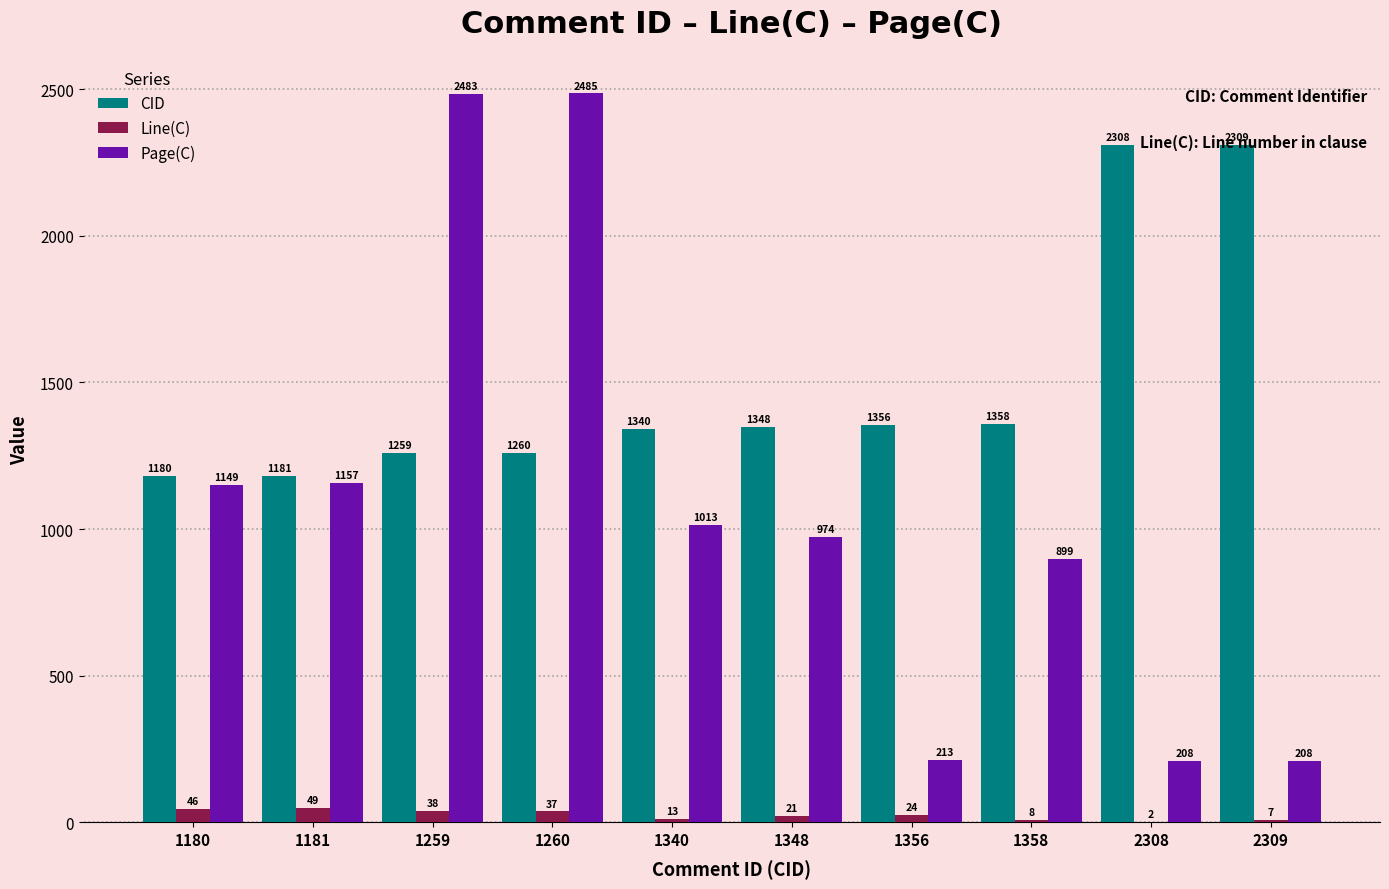

What is the total value across all series at 1340?

2366